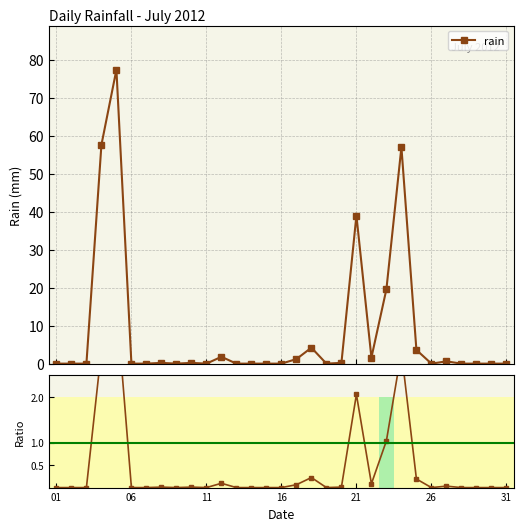

Is the value of ratio at 29 greater than the value of rain at 28?

No